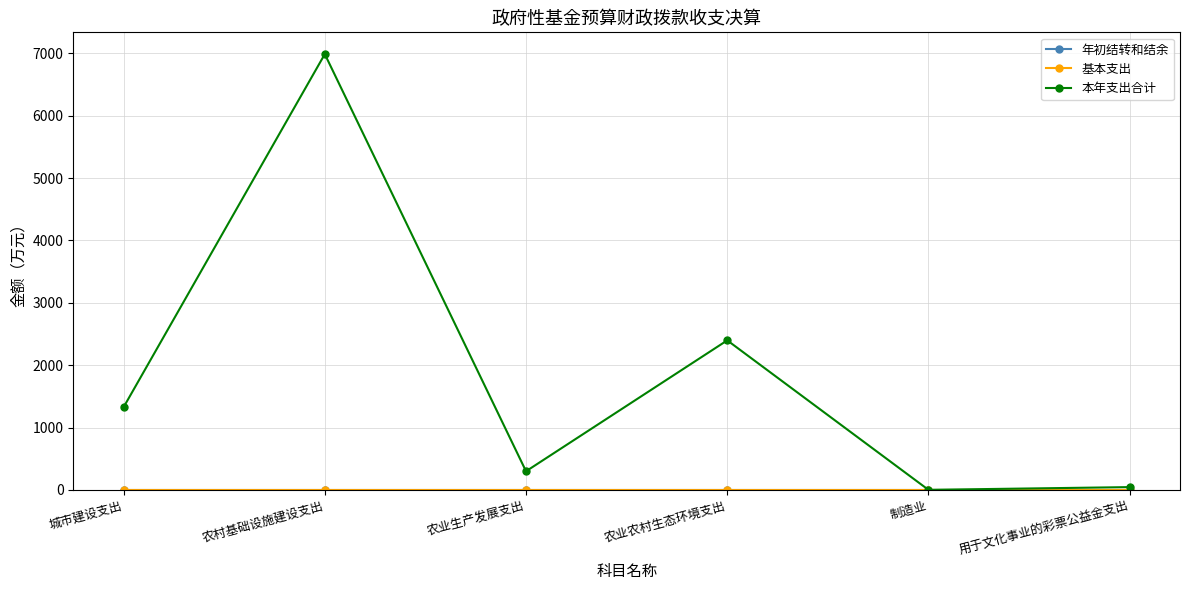

In 本年支出合计, how many points are lower than both neighbors (excluding endpoints)?

2